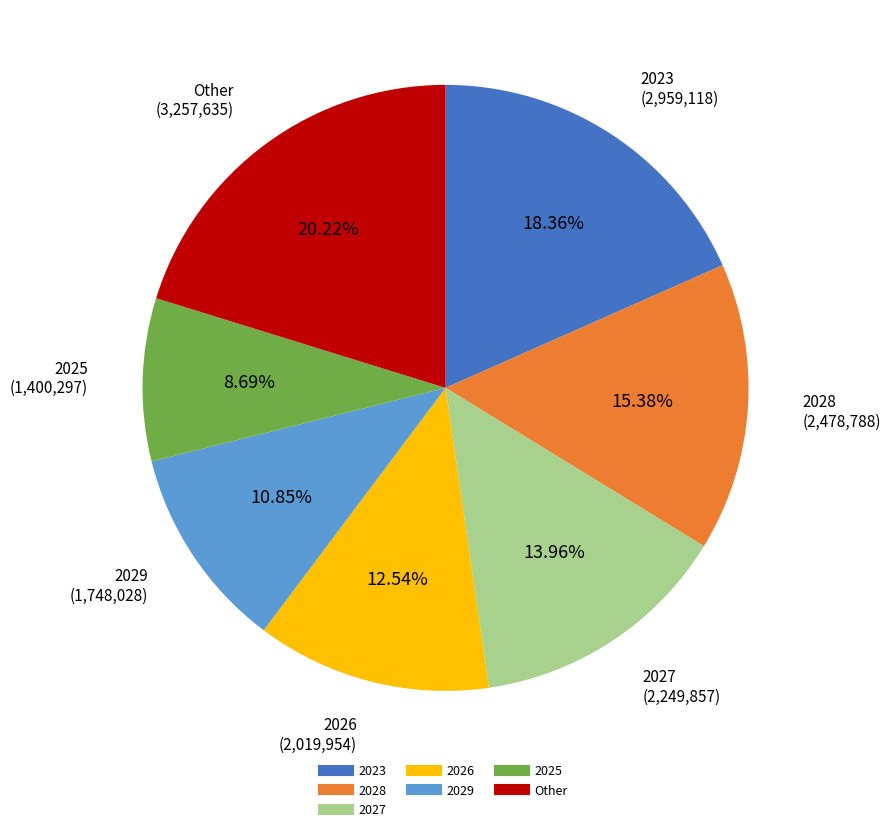

How many segments does this pie chart have?

7